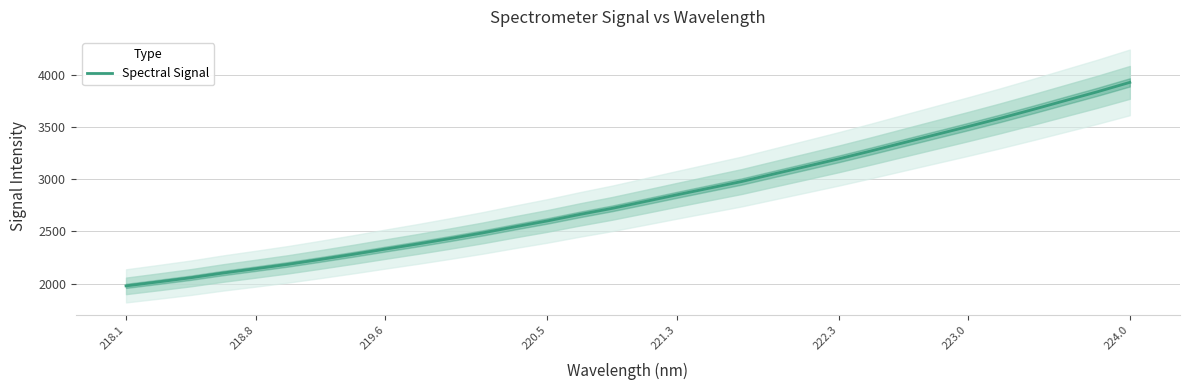

How many values exceed 2785?

16